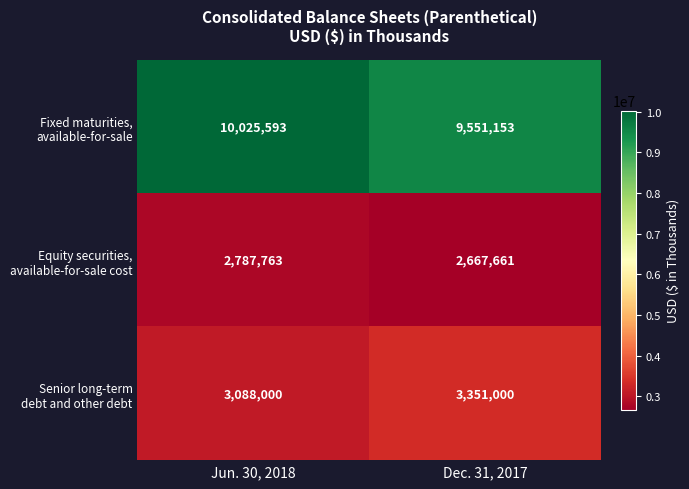

At which category is the sum across all series the highest?

Jun. 30, 2018